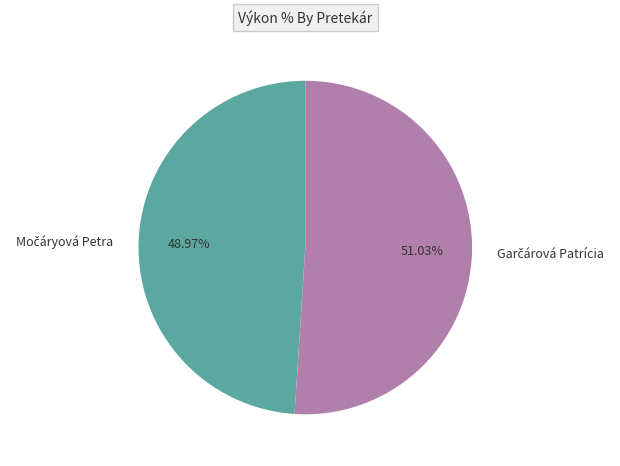

Does any single category account for the majority?

Yes